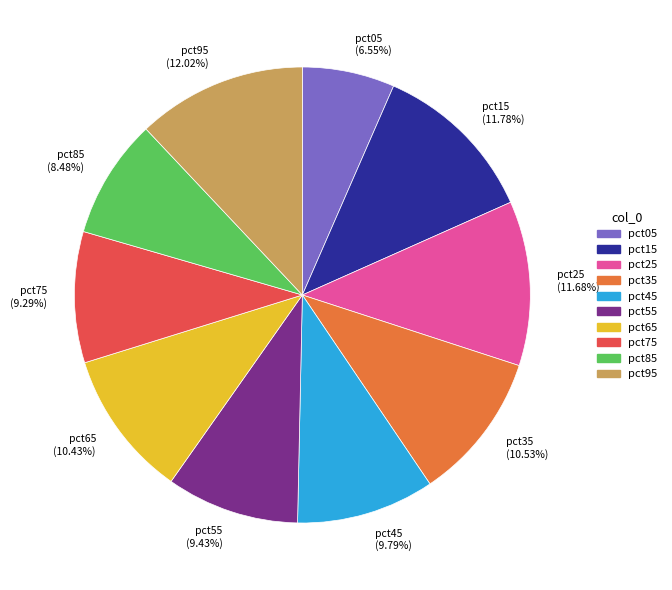

Does any single category account for the majority?

No